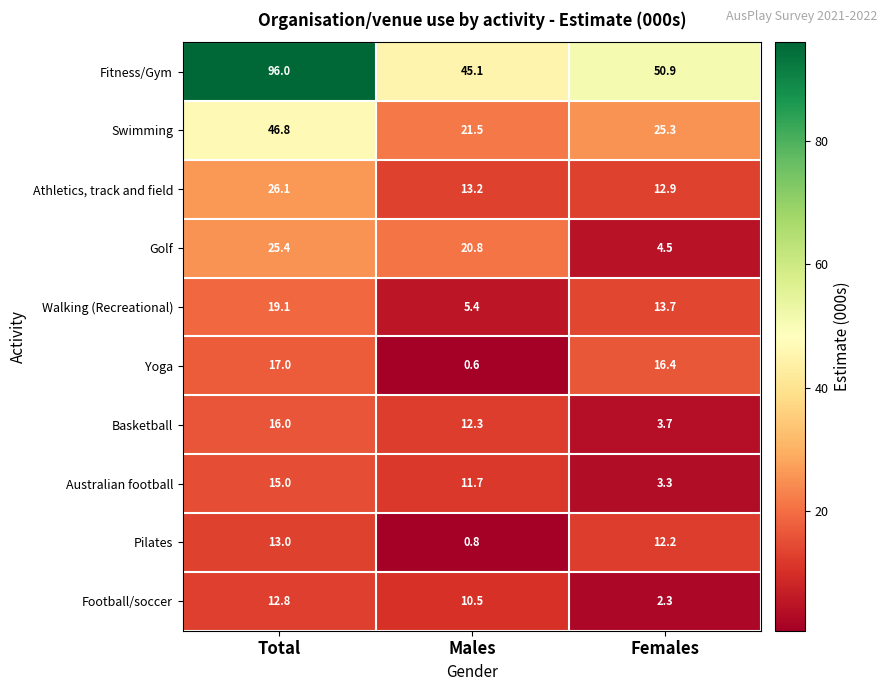

What is the sum of the Fitness/Gym values at Males and Total?

141.1